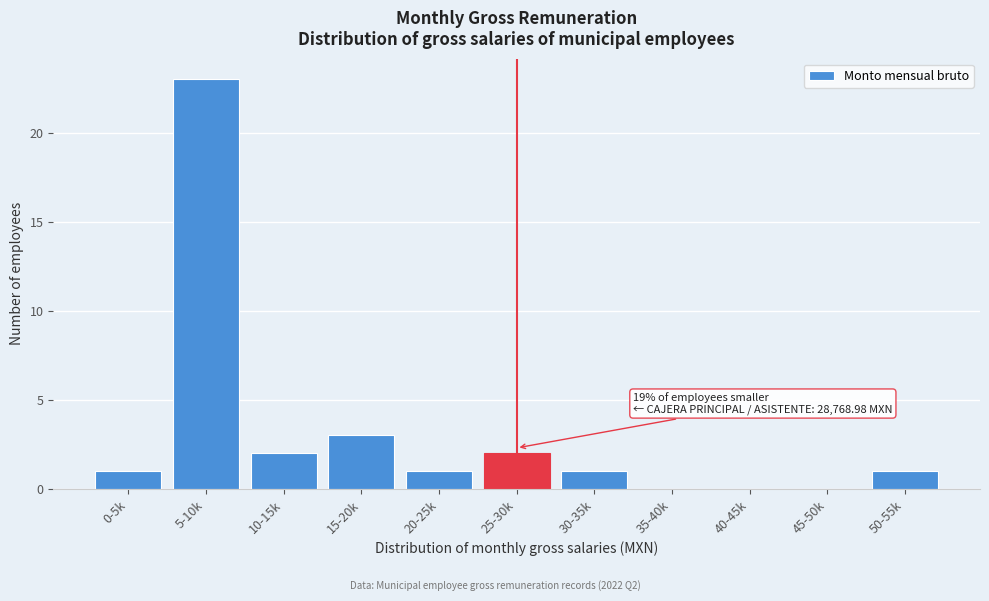

Reading right to left, list all the values displayed in this chart.

50-55k=1	45-50k=0	40-45k=0	35-40k=0	30-35k=1	25-30k=2	20-25k=1	15-20k=3	10-15k=2	5-10k=23	0-5k=1